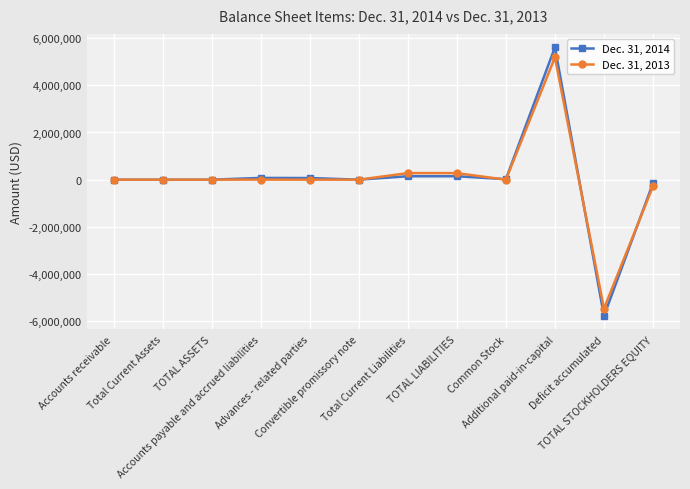

Which series has the largest range (max minus min)?

Dec. 31, 2014